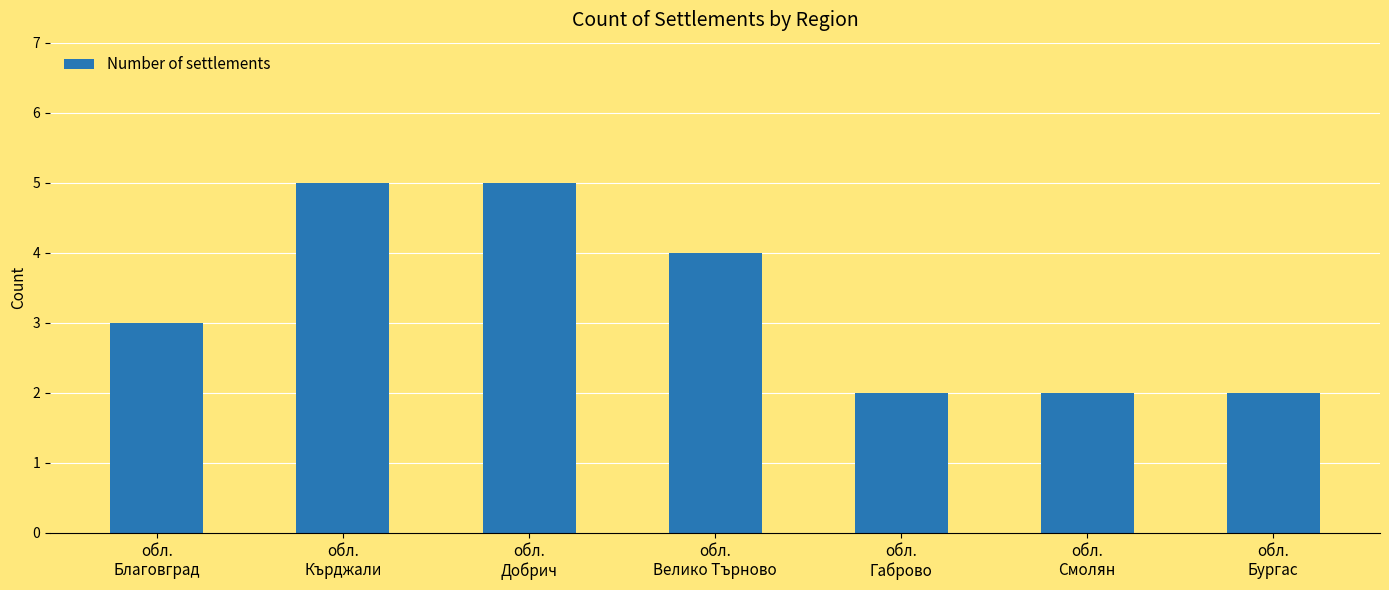

Count the values in the range 2 to 5.

7